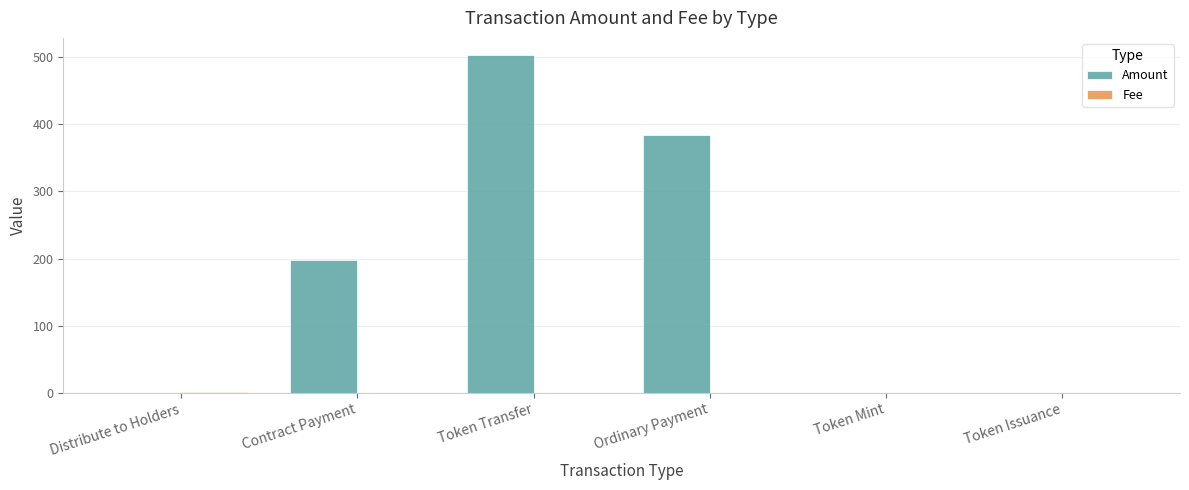

Which series has the largest total across all categories?

Amount